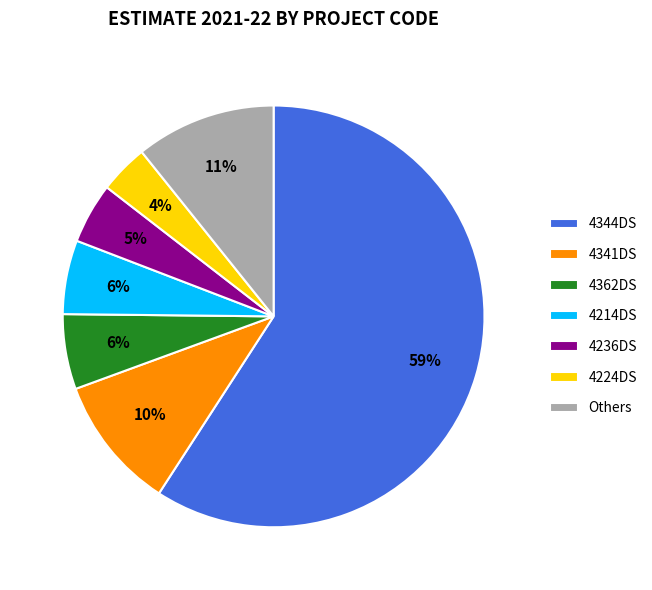

Combined, do 4362DS and 4344DS account for over 50%?

Yes